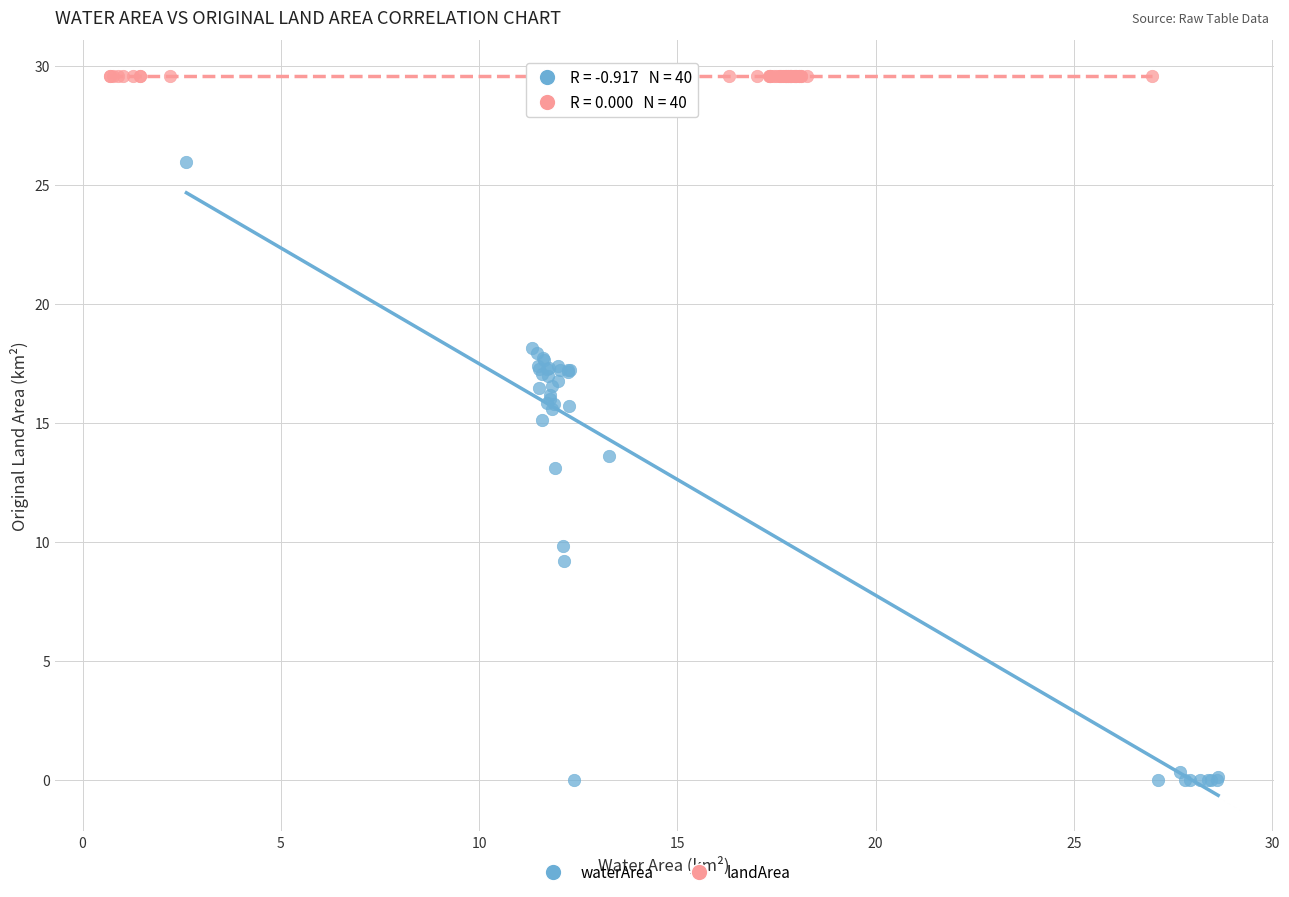

Which series reaches the minimum Y coordinate?

waterArea